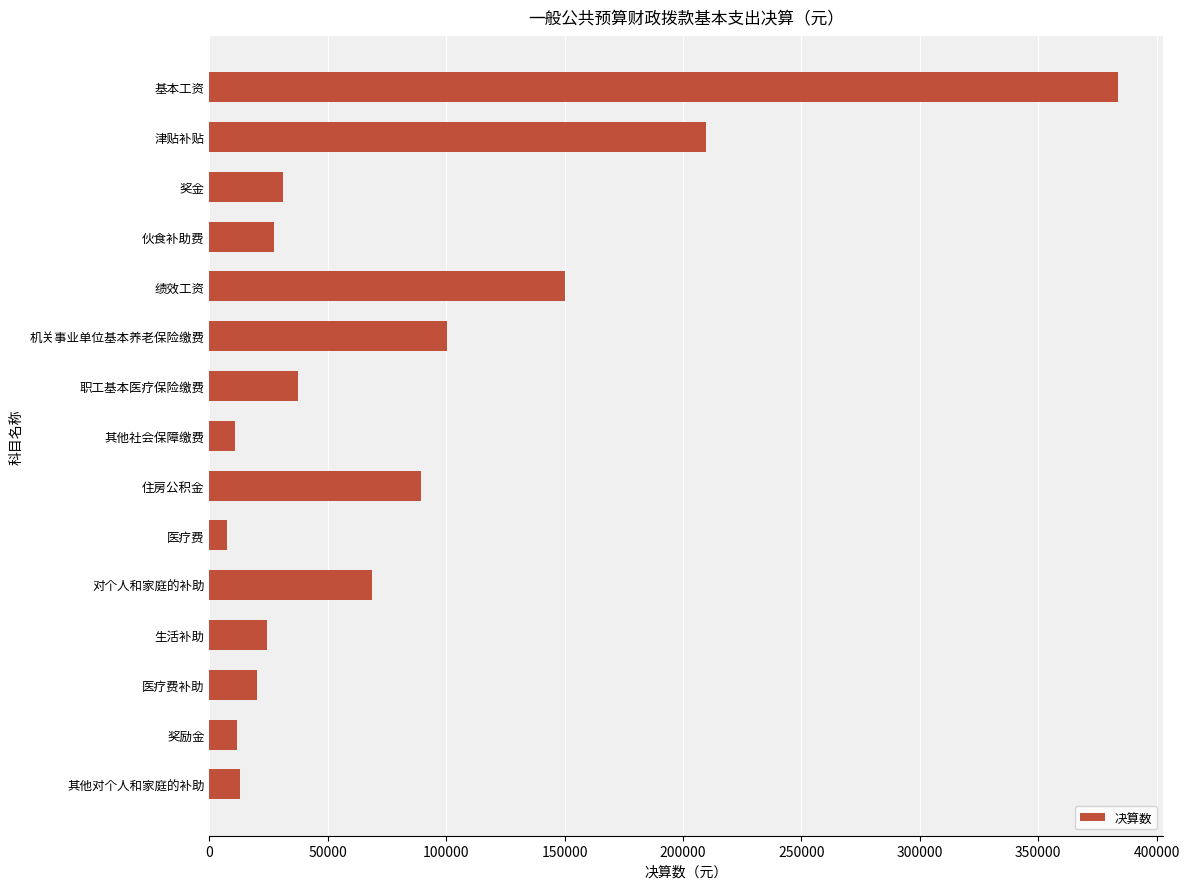

Is it true that the value at 津贴补贴 is 209783.0?

True